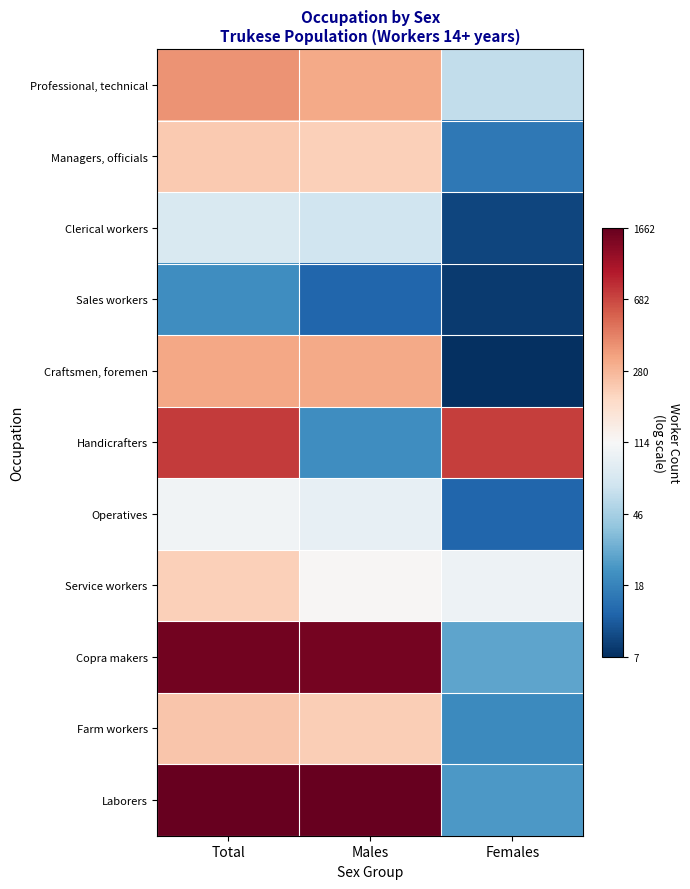

What is the spread (max minus min) of values at Total?

4.3